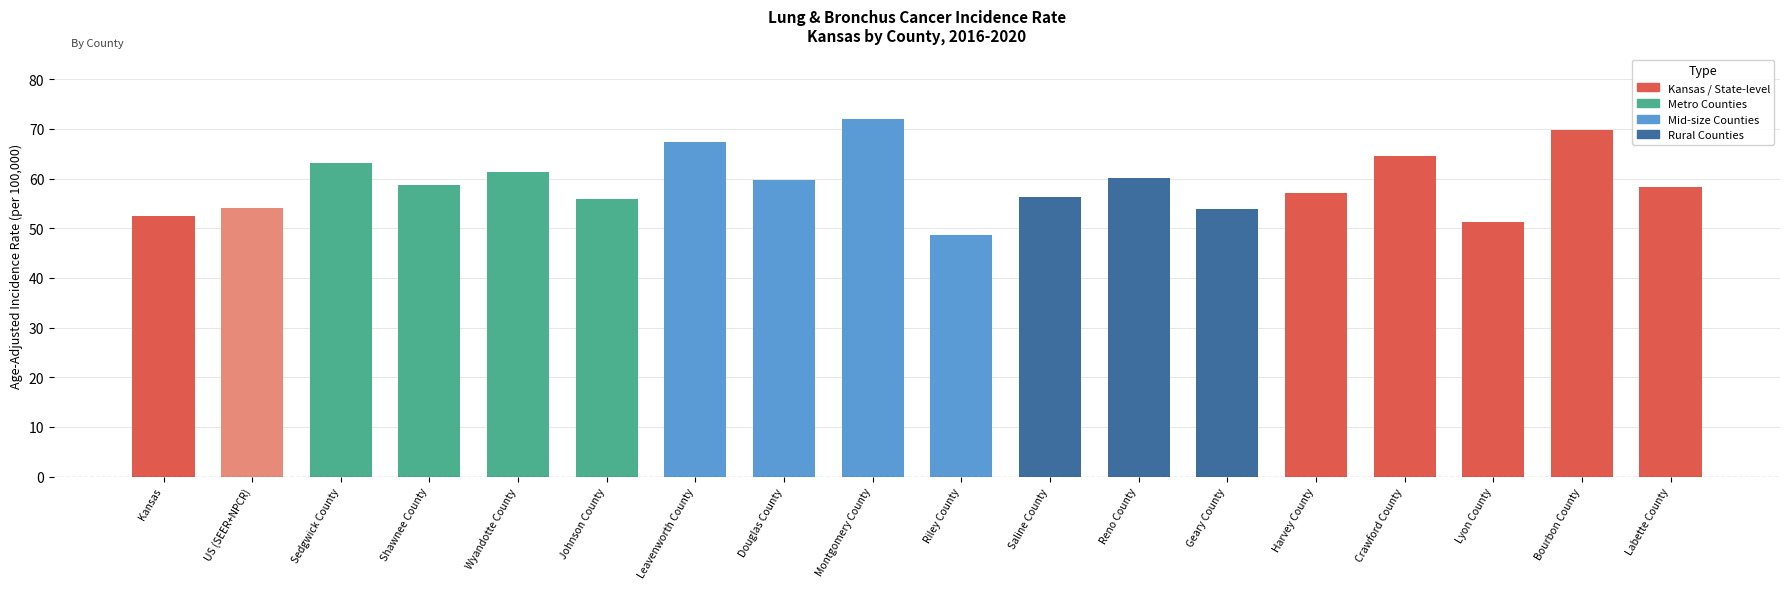

What is the smallest value displayed?

48.6